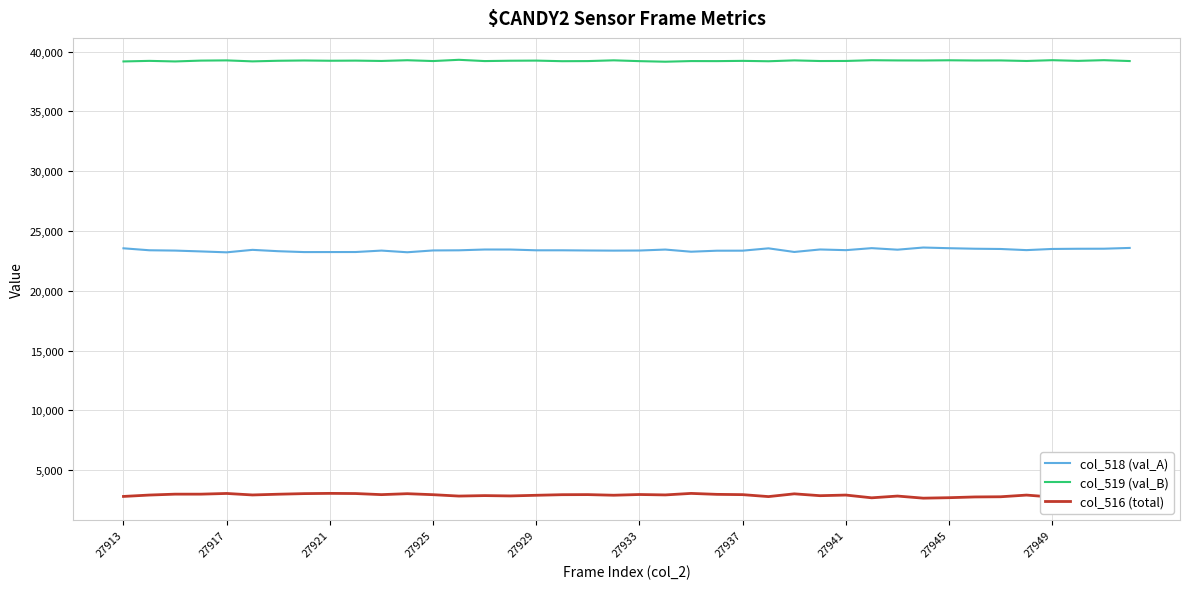

True or false: col_519 (val_B) has more than 2 points higher than both neighbors.

True